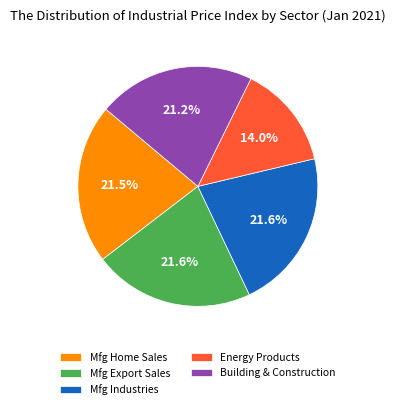

What portion of the pie excludes Mfg Industries?

78.4%